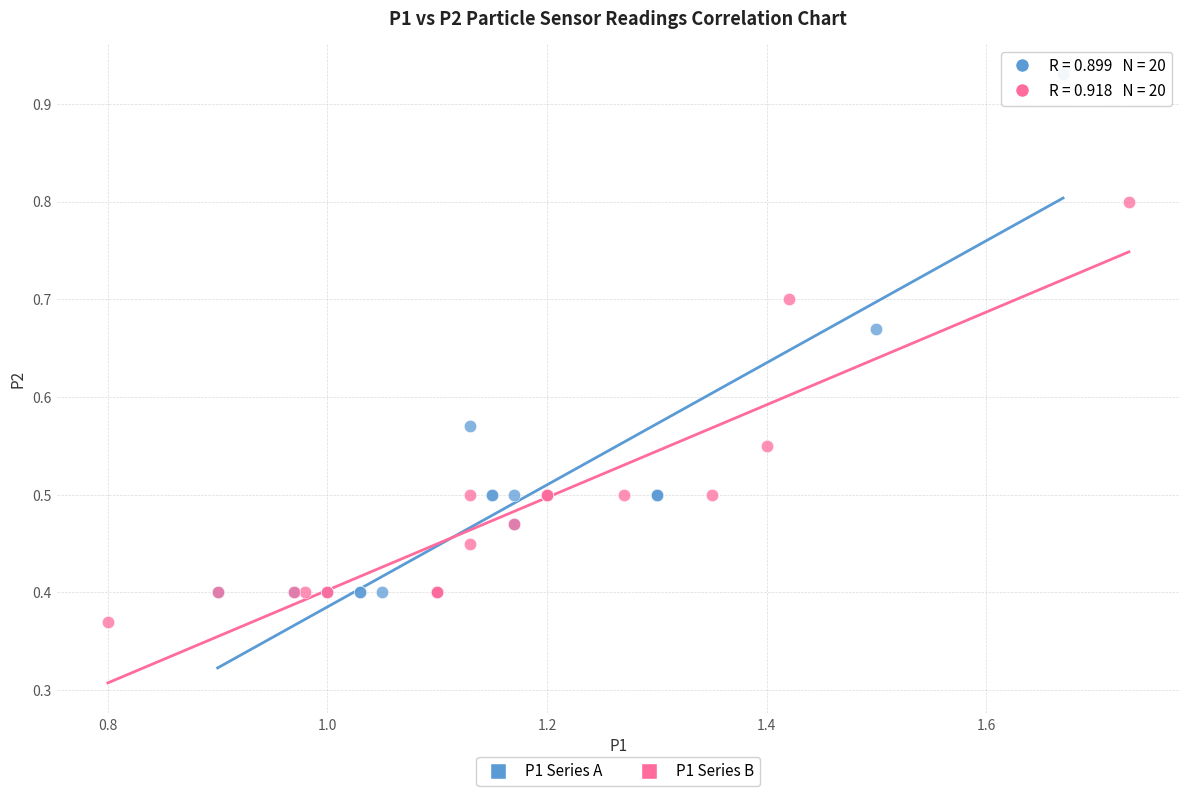

Which series contains the highest Y value?

P1 Series A